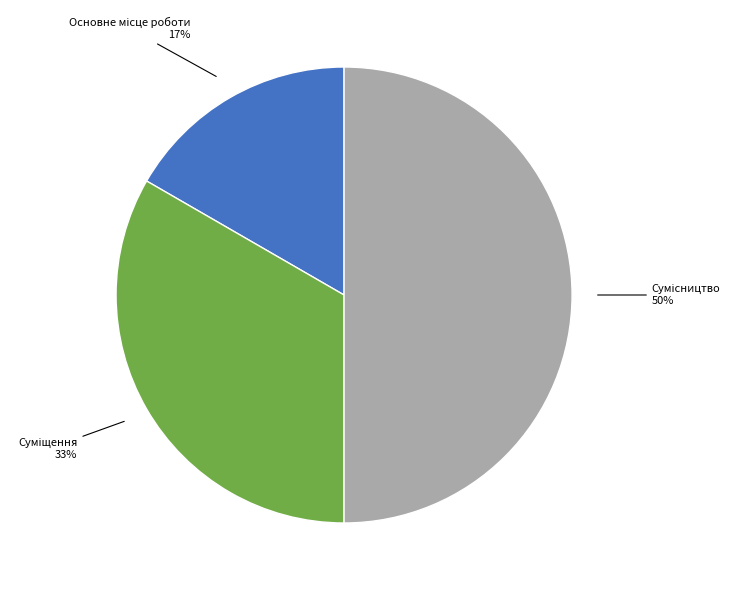

To the nearest percent, what is the average slice percentage?

33%